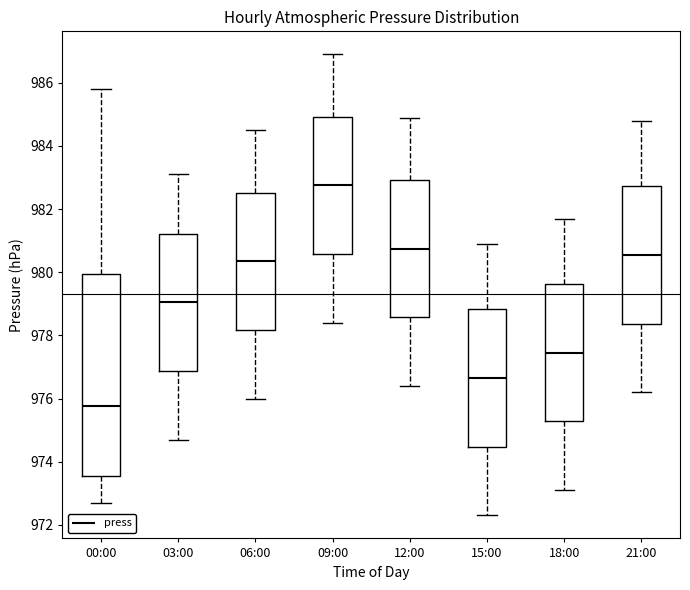

Which box is the tallest, from its lower edge to its upper edge?

00:00